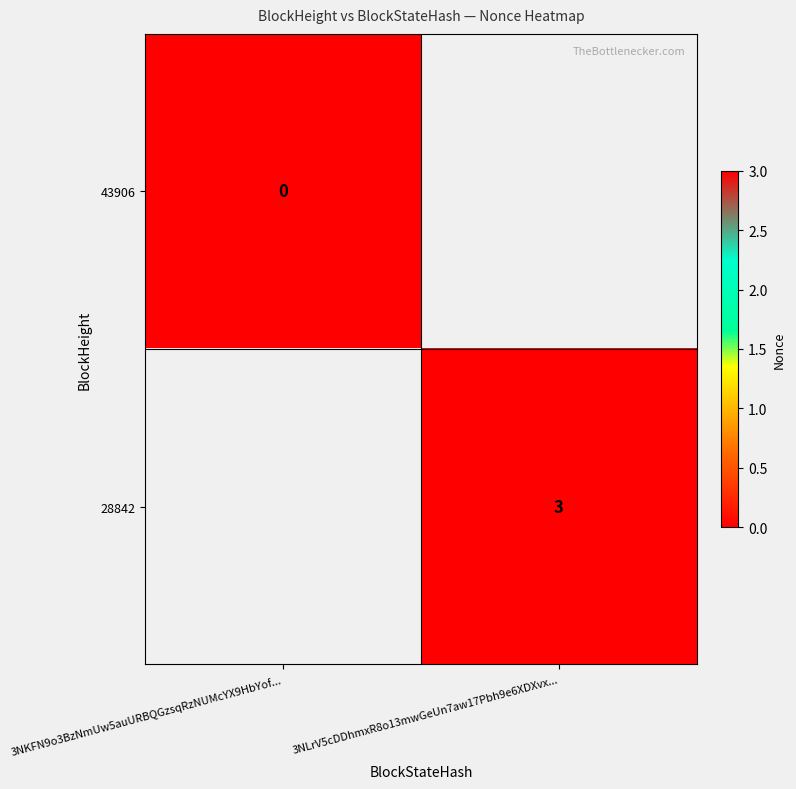

At which category is the sum across all series the highest?

3NLrV5cDDhmxR8o13mwGeUn7aw17Pbh9e6XDXvx...